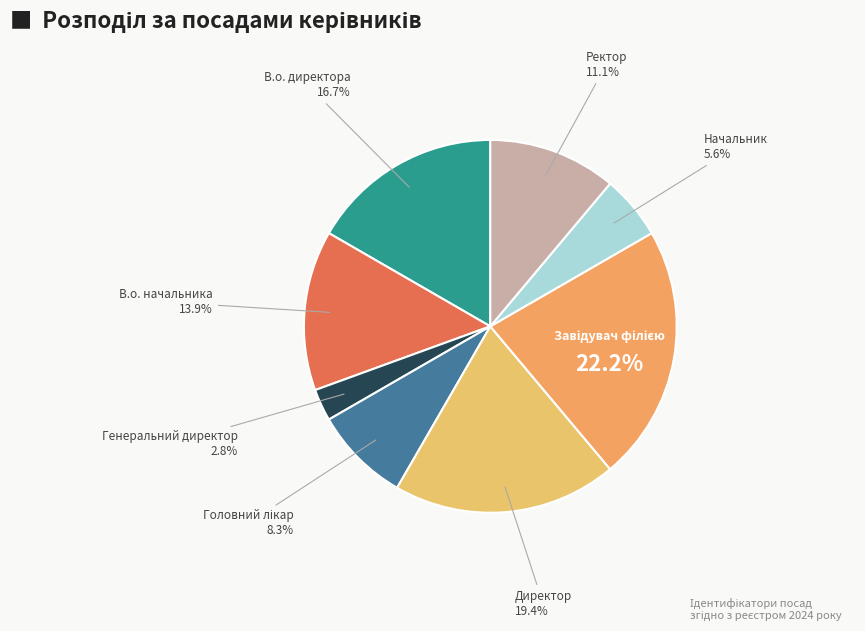

To the nearest percent, what is the difference between the largest and smallest slice percentages?

19%